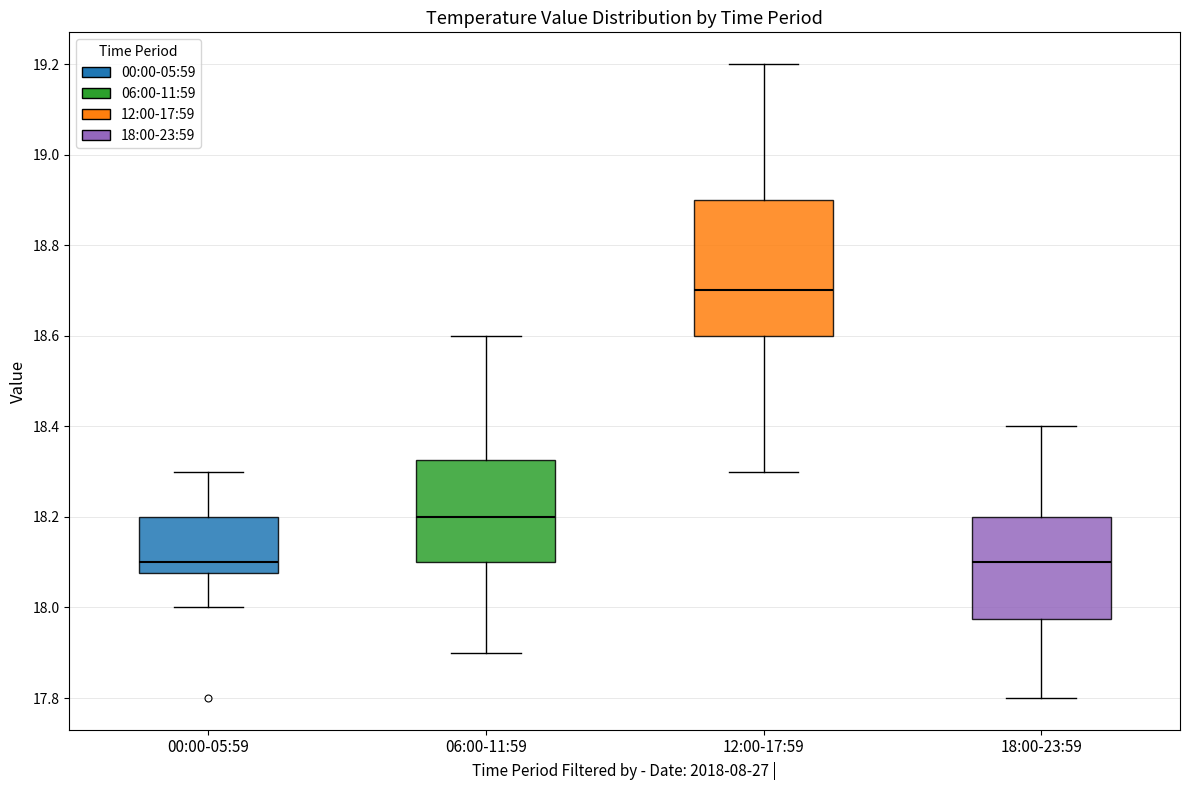

Reading left to right, transcribe this box plot: for each box, give where its median line is, the range the box spans, and where its two whiskers end, as read against the y-axis. The values are not printed on the chart, so give them approximately, as read against the axis.

00:00-05:59: median 18.10, box 18.08 to 18.20, whiskers 18.00 to 18.30
06:00-11:59: median 18.20, box 18.10 to 18.32, whiskers 17.90 to 18.60
12:00-17:59: median 18.70, box 18.60 to 18.90, whiskers 18.30 to 19.20
18:00-23:59: median 18.10, box 17.98 to 18.20, whiskers 17.80 to 18.40